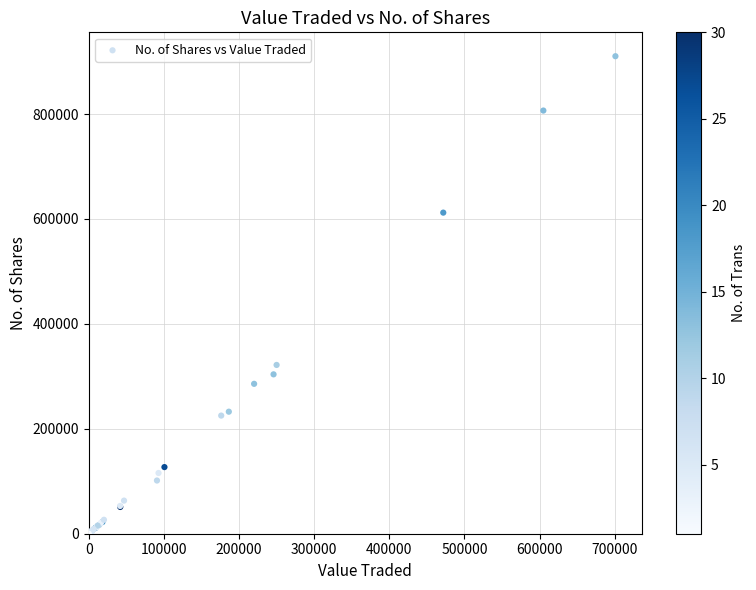

What Y value in the scatter plot is closest to 455165?

321750